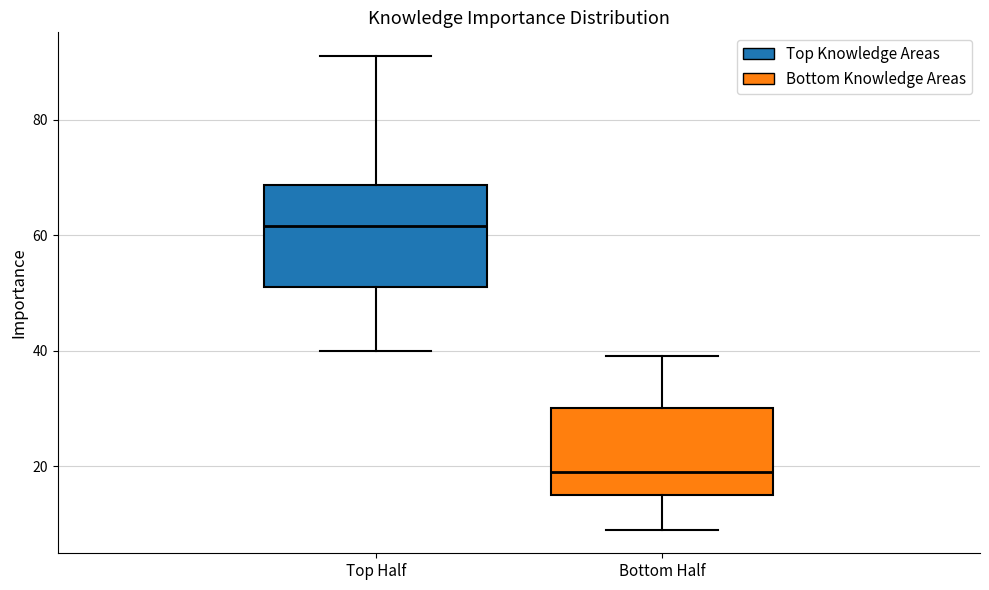

Reading left to right, read every box against the y-axis: the position of its median line, the range the box covers, and the ends of its whiskers. The values are not printed on the chart, so give them approximately, as read against the axis.

Top Half: median 62, box 52 to 68, whiskers 40 to 92
Bottom Half: median 20, box 16 to 30, whiskers 10 to 40